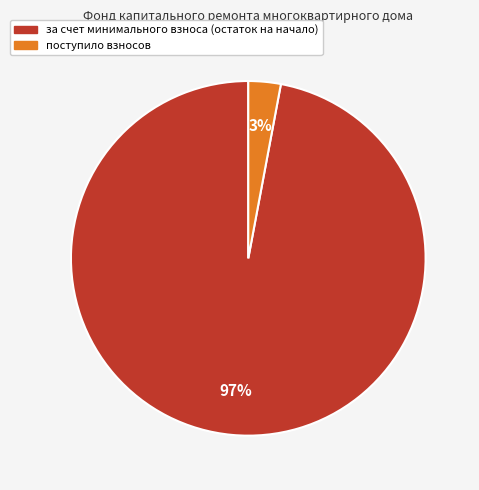

To the nearest percent, what portion does поступило взносов represent?

3%